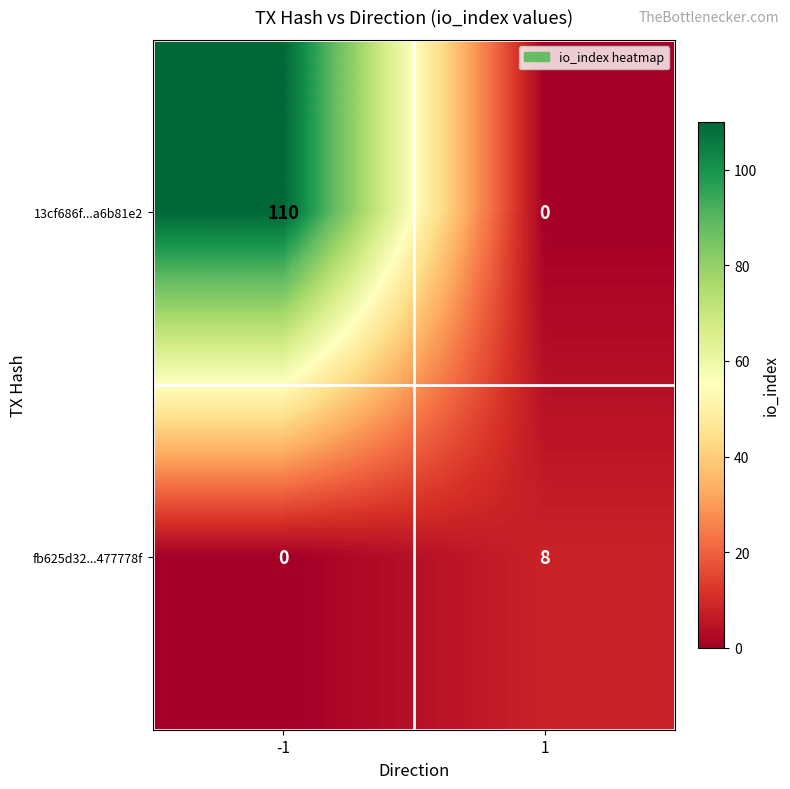

At which category is the sum across all series the highest?

-1